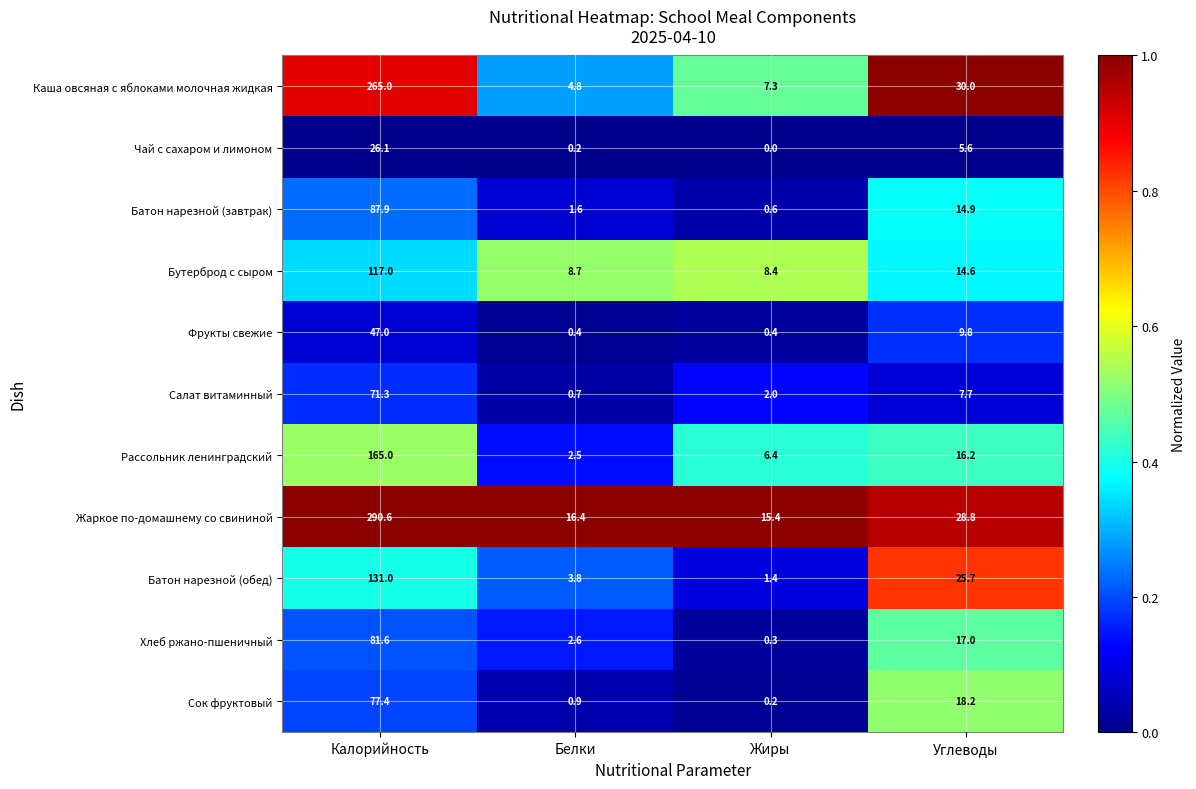

What is the average value of the Бутерброд с сыром series?

37.2